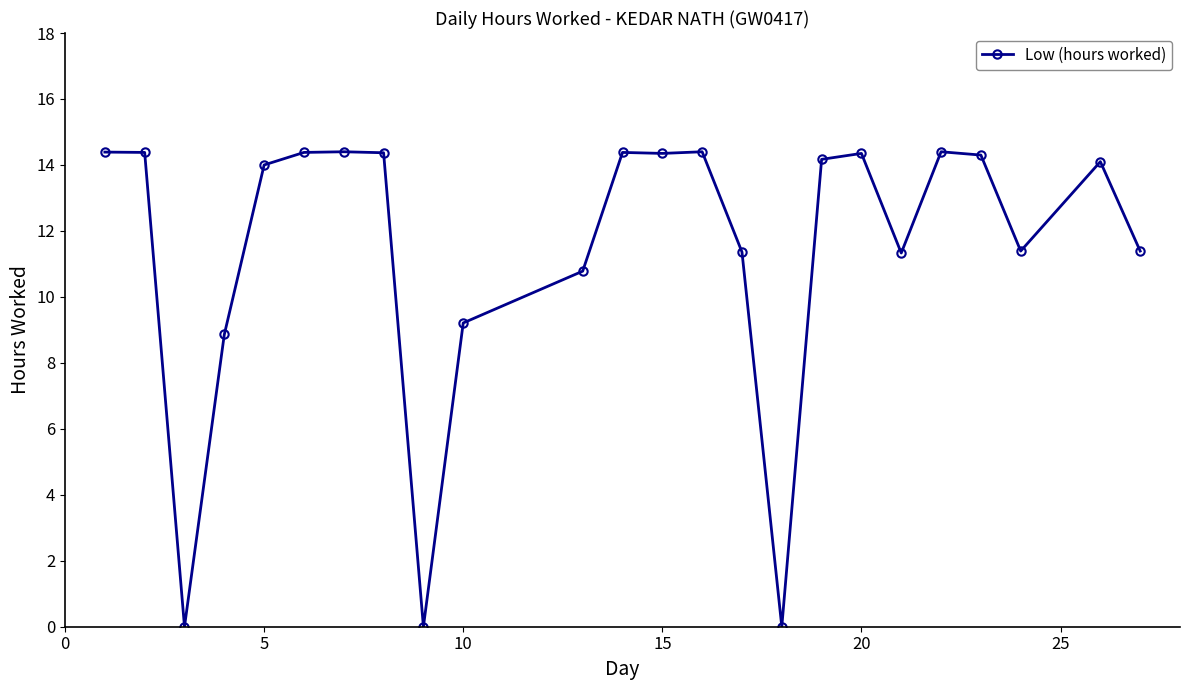

What is the difference between the maximum and minimum values?

14.4